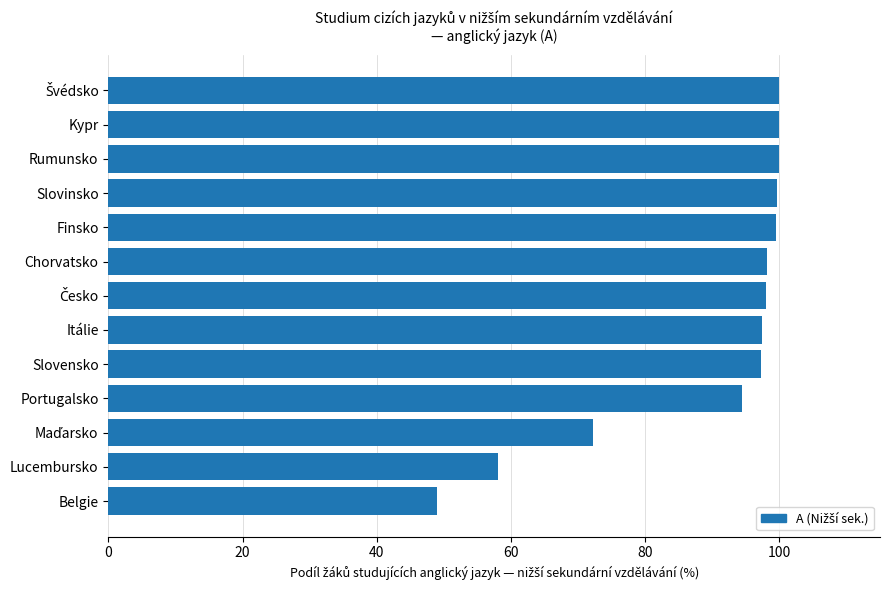

The chart shows a value of 34.2 at Lucembursko. True or false?

False